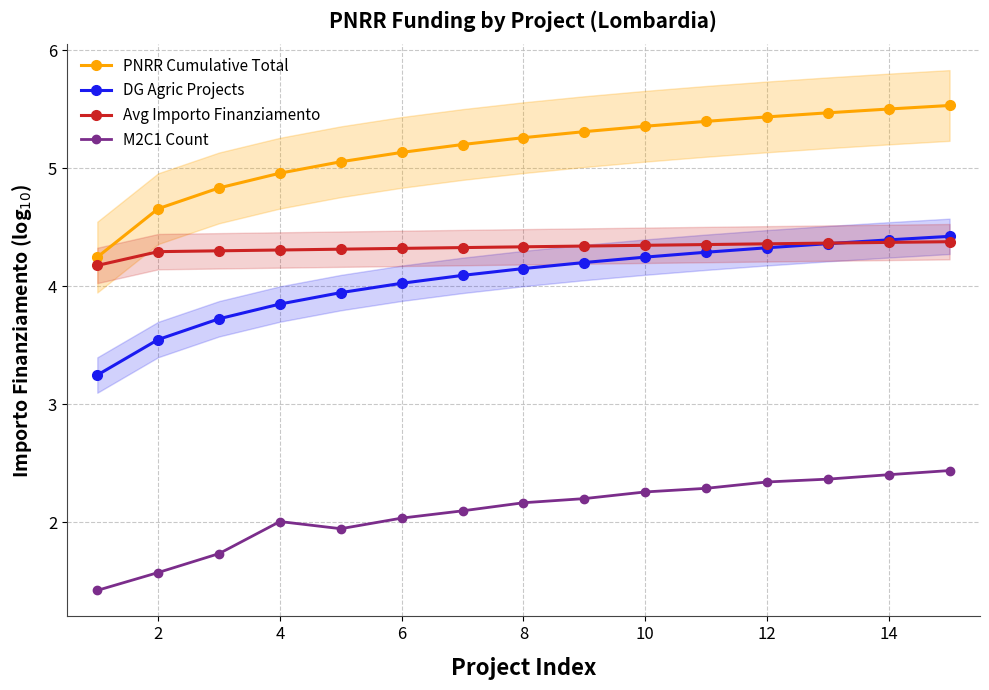

Is it true that Avg Importo Finanziamento equals 2.8 at 10?

False